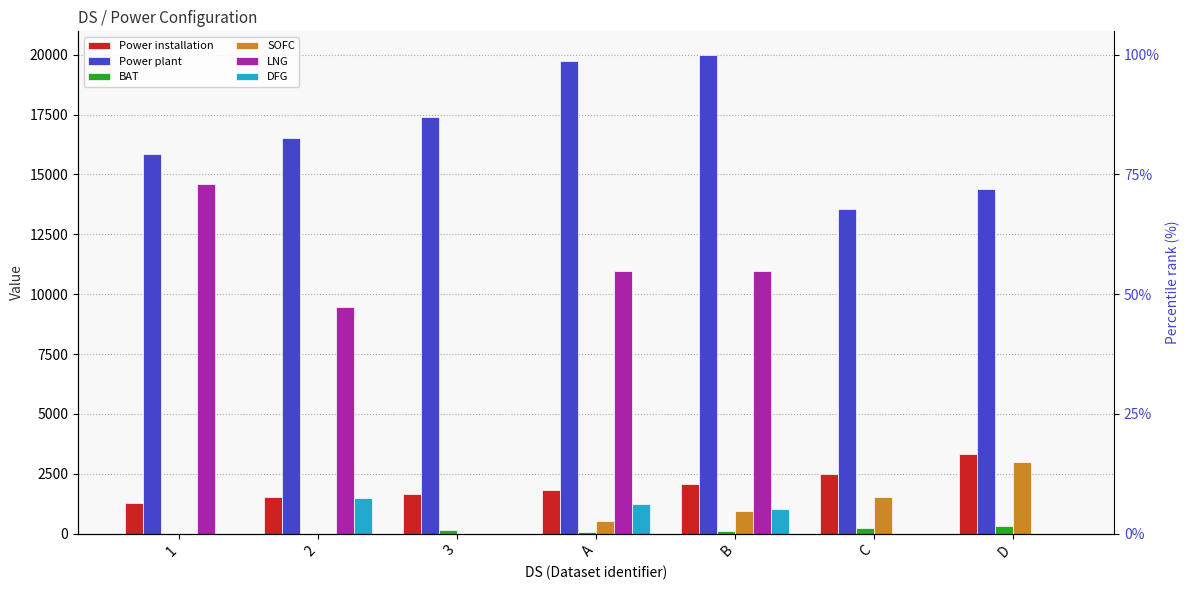

Between 1 and C, which is larger?

C